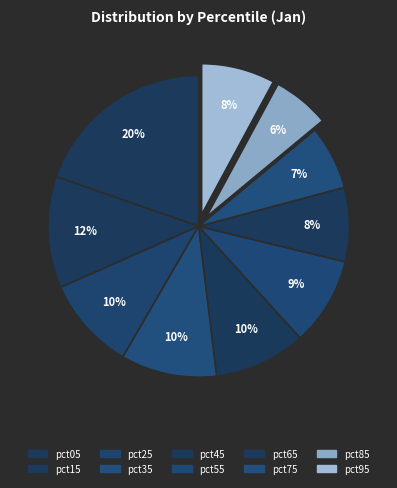

What portion of the pie excludes pct05?

80.3%